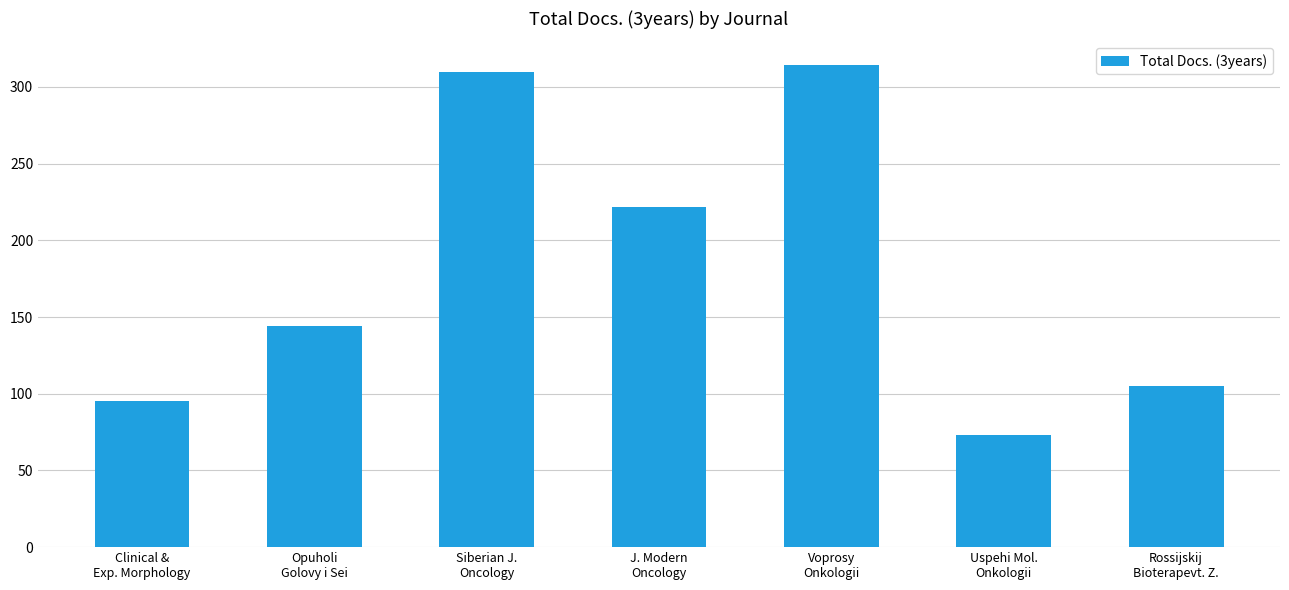

Is it true that the value at Rossijskij
Bioterapevt. Z. is 105?

True